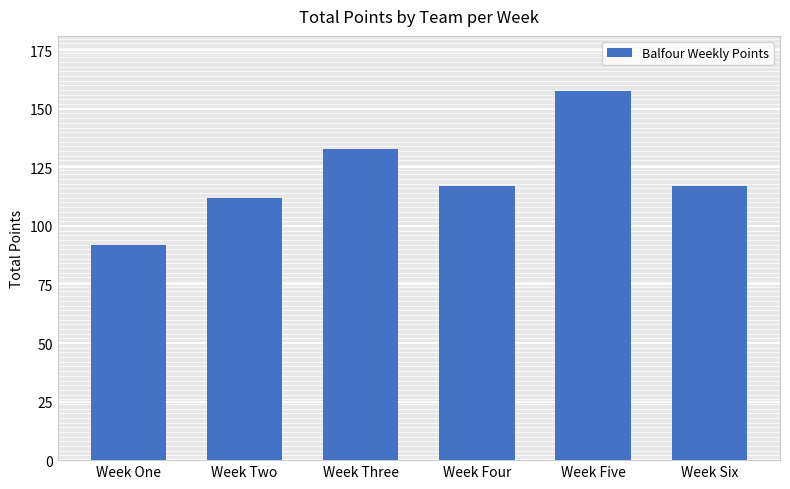

Approximately how many times larger is the value at Week Three compared to Week Two?

1.2